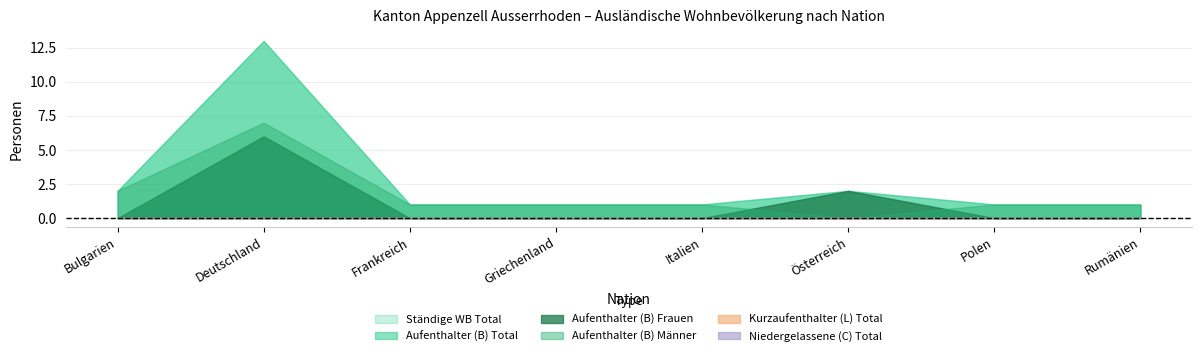

How many lines are shown in the chart?

6